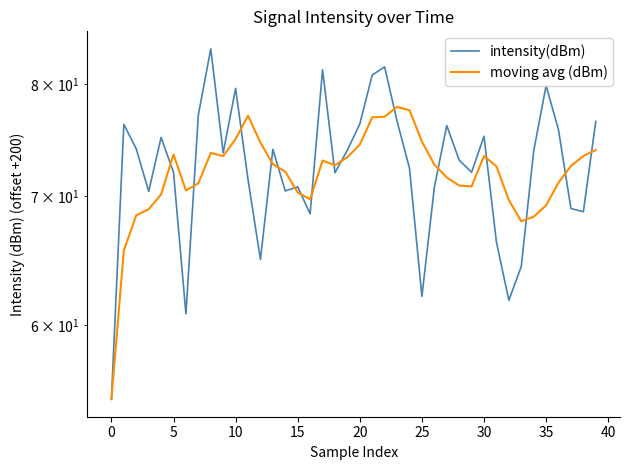

The value of intensity(dBm) at 33 is 94.1. True or false?

False